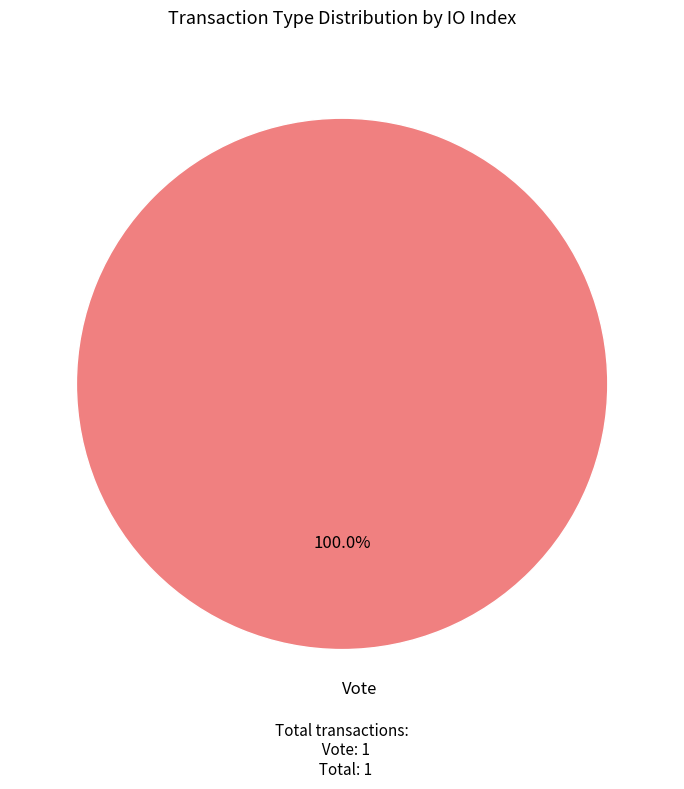

Rank the categories by value from lowest to highest.

Vote